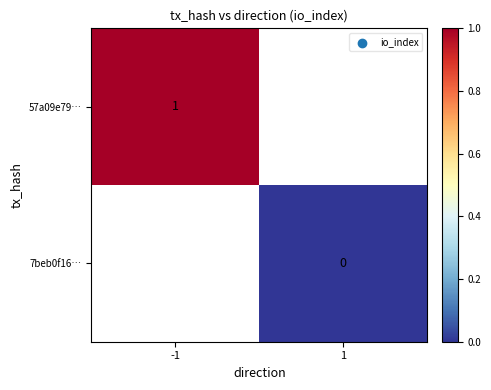

Is the value of 7beb0f16… at 1 greater than the value of 57a09e79… at -1?

No